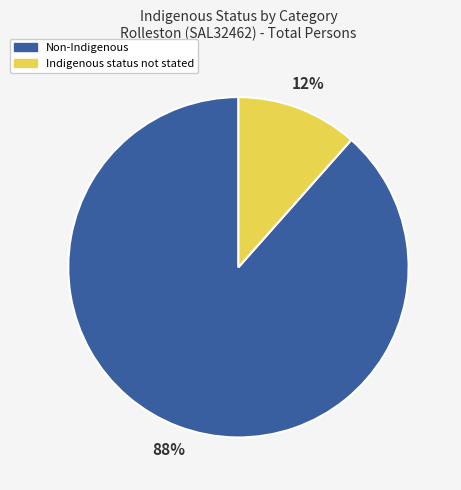

To the nearest percent, what is the average slice percentage?

50%